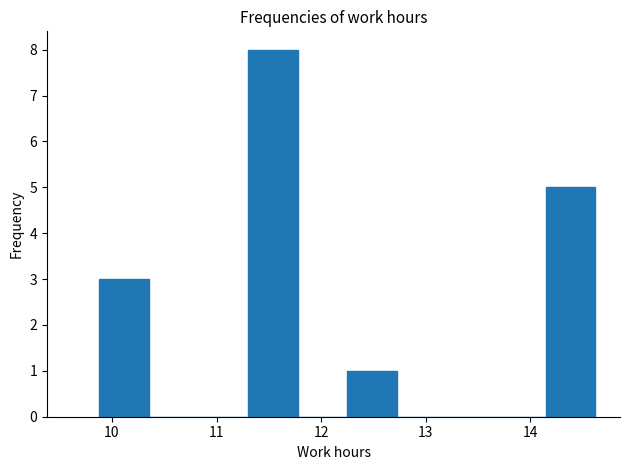

Which range on the x-axis has the tallest bar?

11.3 to 11.8